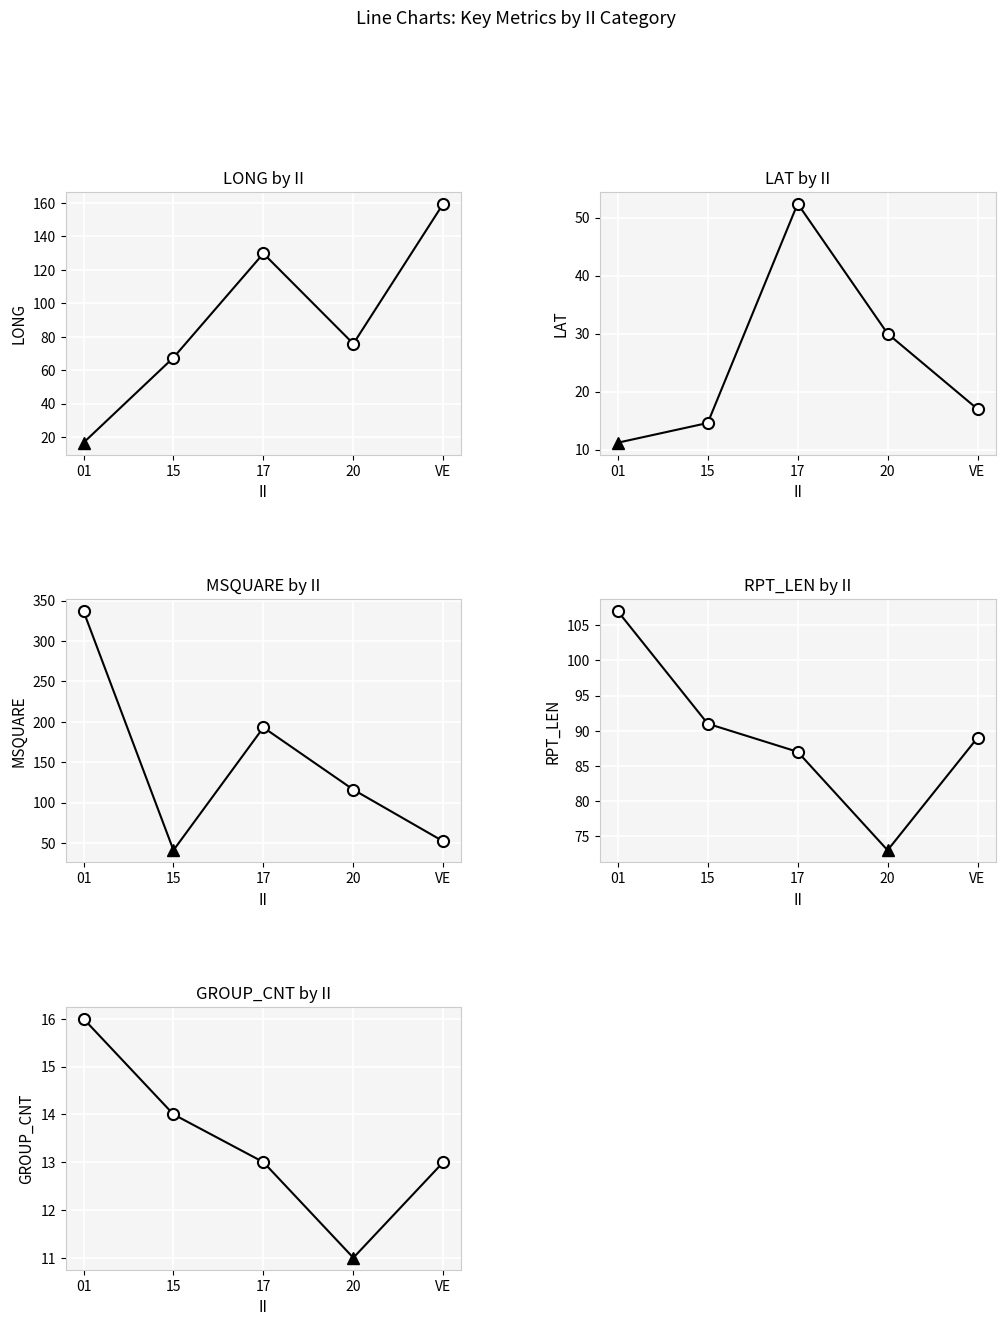

What is the sum of the LAT values at 15 and VE?

31.6